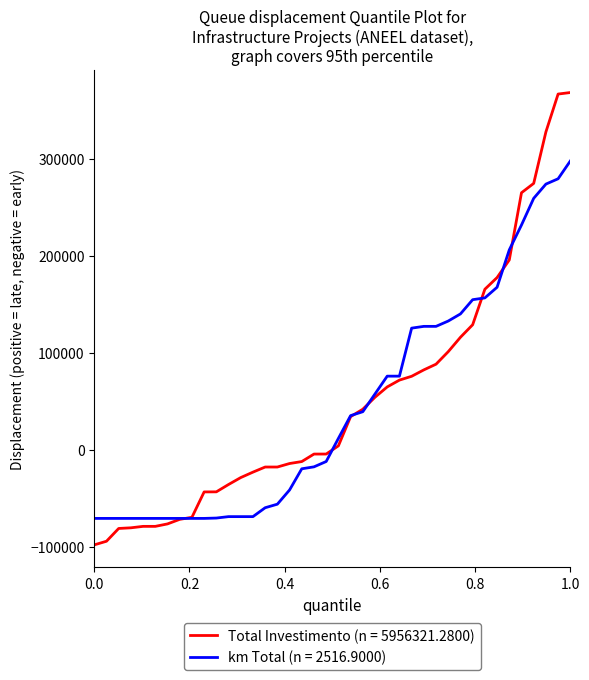

What is the greatest value displayed?

368067.3